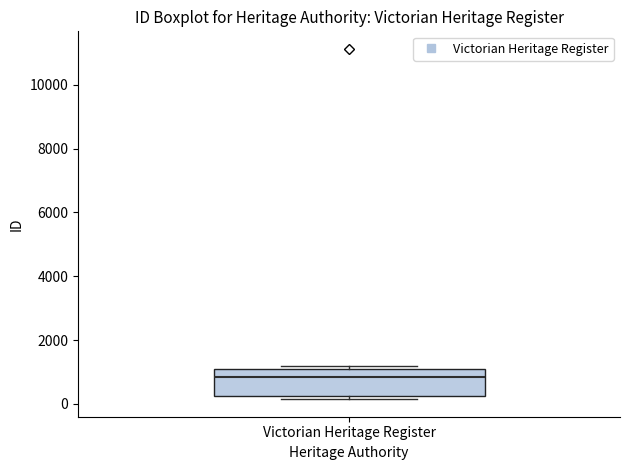

Read this box plot against the y-axis: the position of the median line, the range covered by the box, and the ends of both whiskers. The values are not printed on the chart, so give them approximately, as read against the axis.

median 800, box 200 to 1000, whiskers 200 (just below the box's lower edge) to 1200